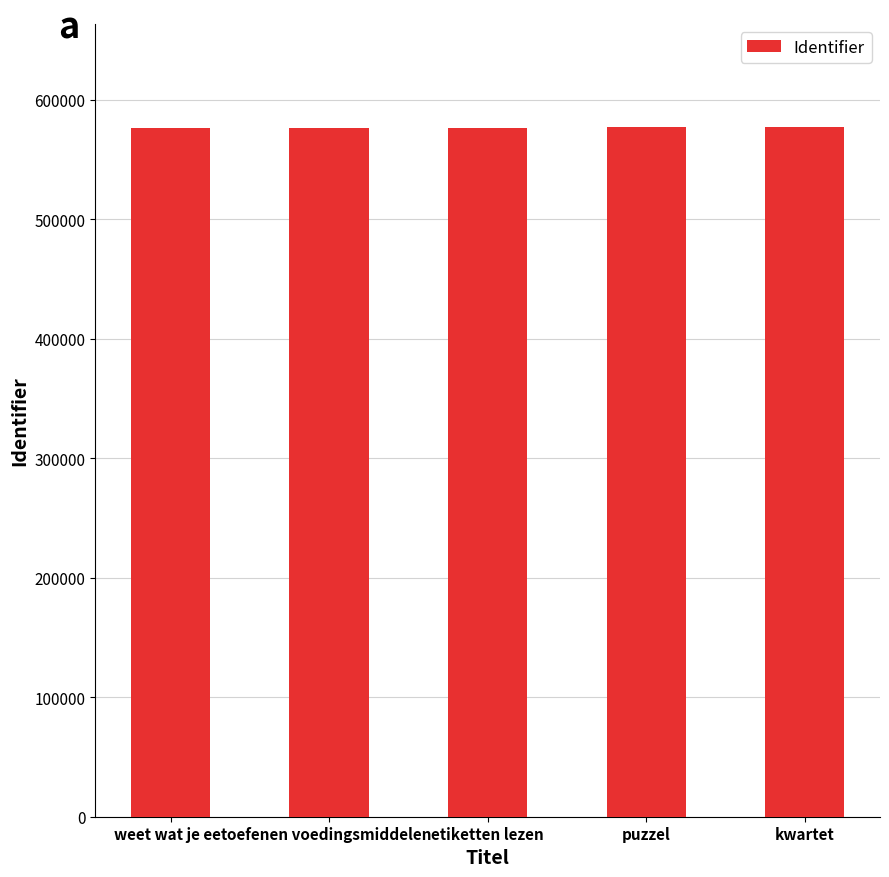

What is the greatest value displayed?

576786